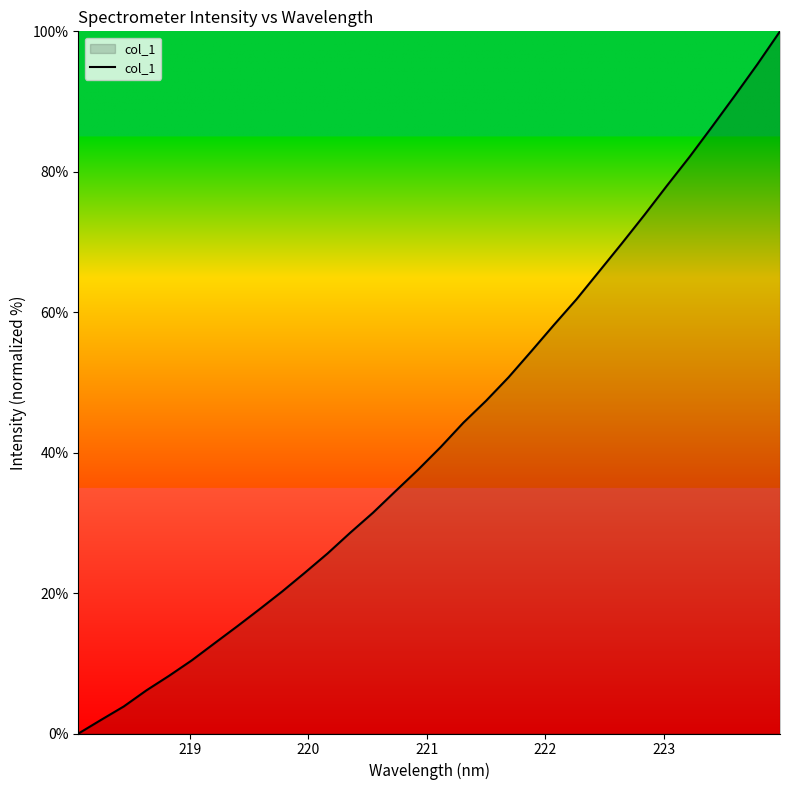

What is the greatest value displayed?

100.0